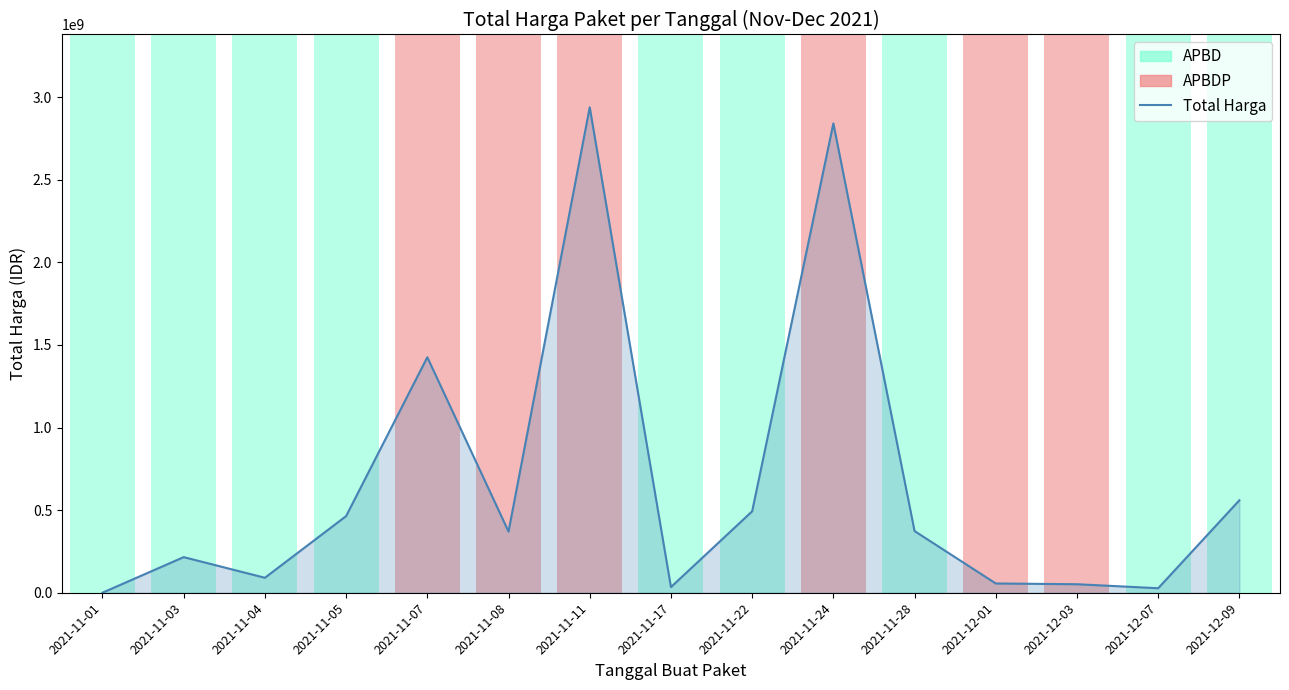

Where does the data first go above 370566000?

2021-11-05